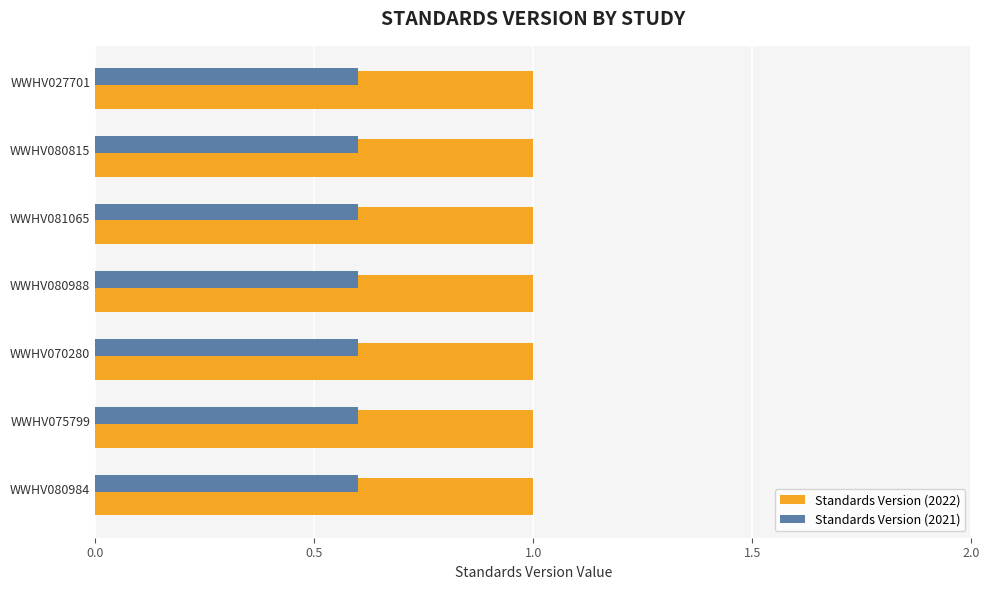

What are all the series names shown in the legend?

Standards Version (2022), Standards Version (2021)